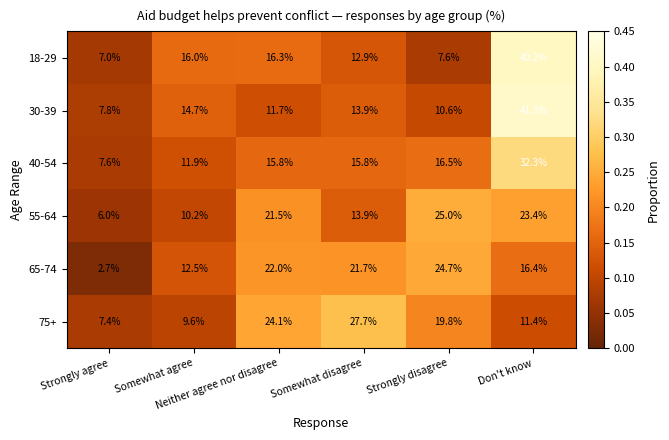

What is the greatest value displayed?

41.3